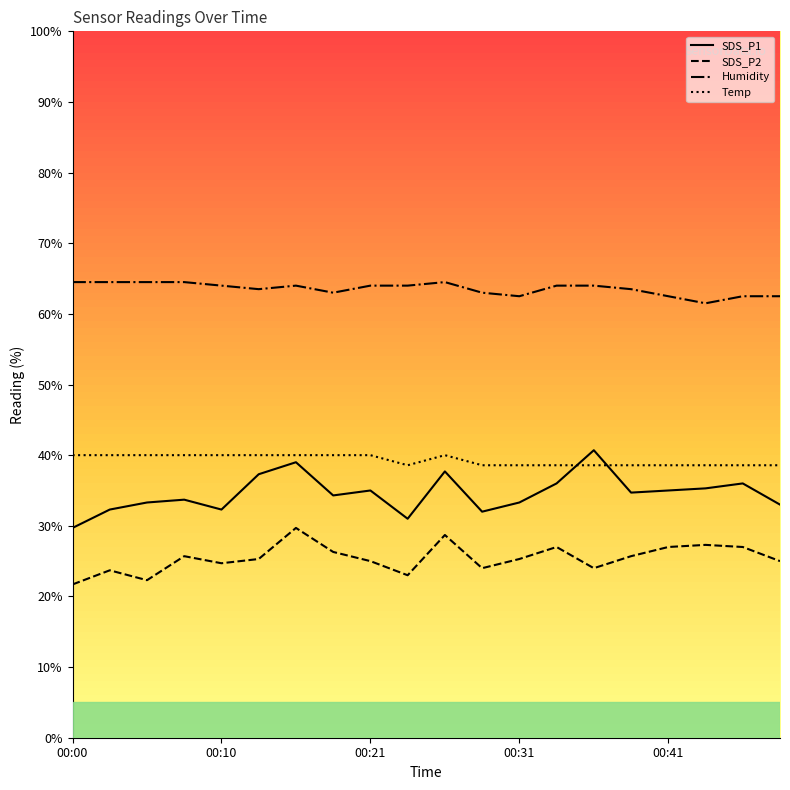

What is the difference between the SDS_P1 values at 00:23 and 00:05?

2.3